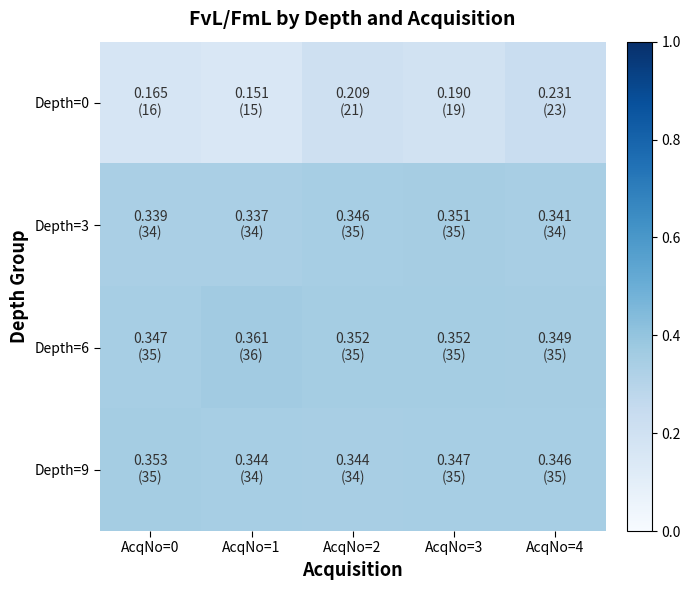

At which category is the sum across all series the highest?

AcqNo=4